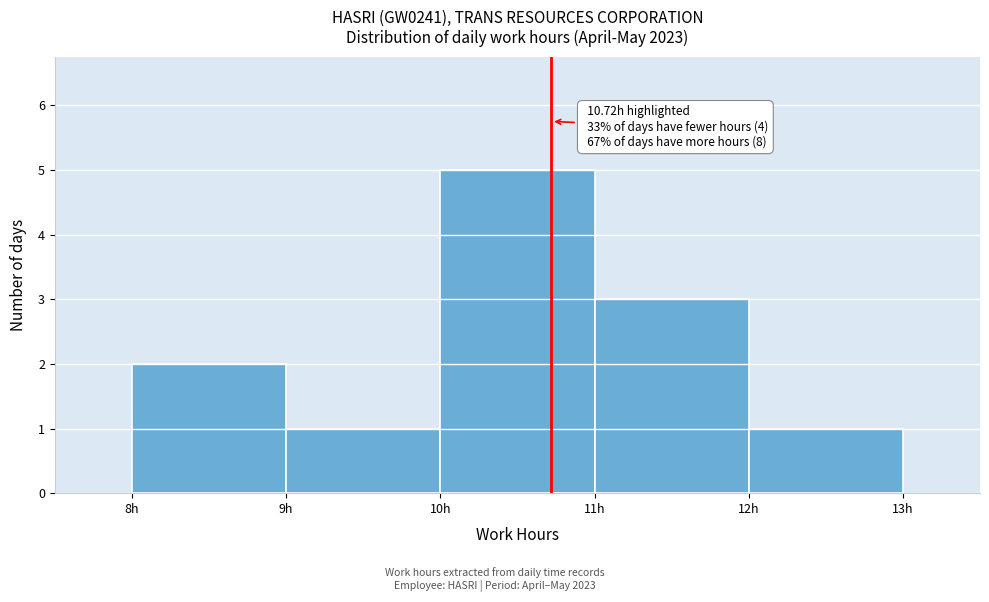

Over which range of the x-axis is the bar tallest?

10 to 11